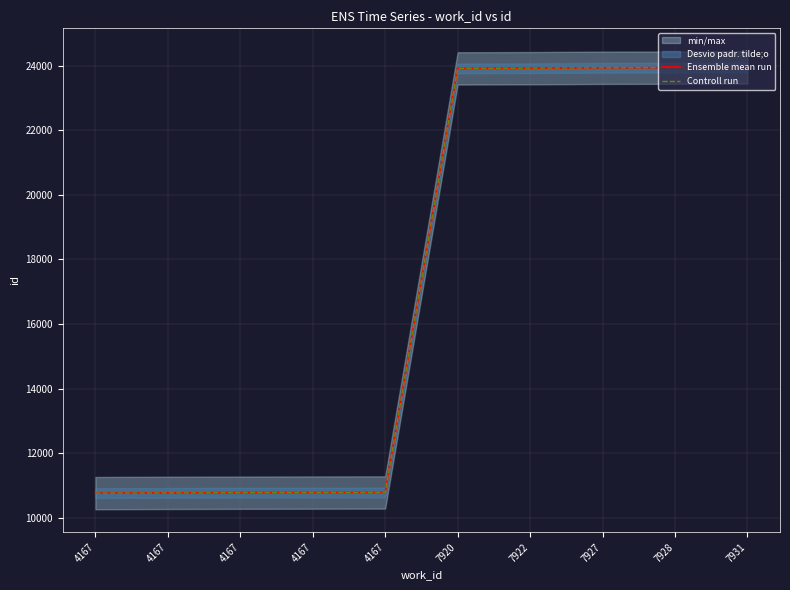

Rank the categories by Ensemble mean run value from lowest to highest.

4167, 4167, 4167, 4167, 4167, 7920, 7922, 7927, 7928, 7931